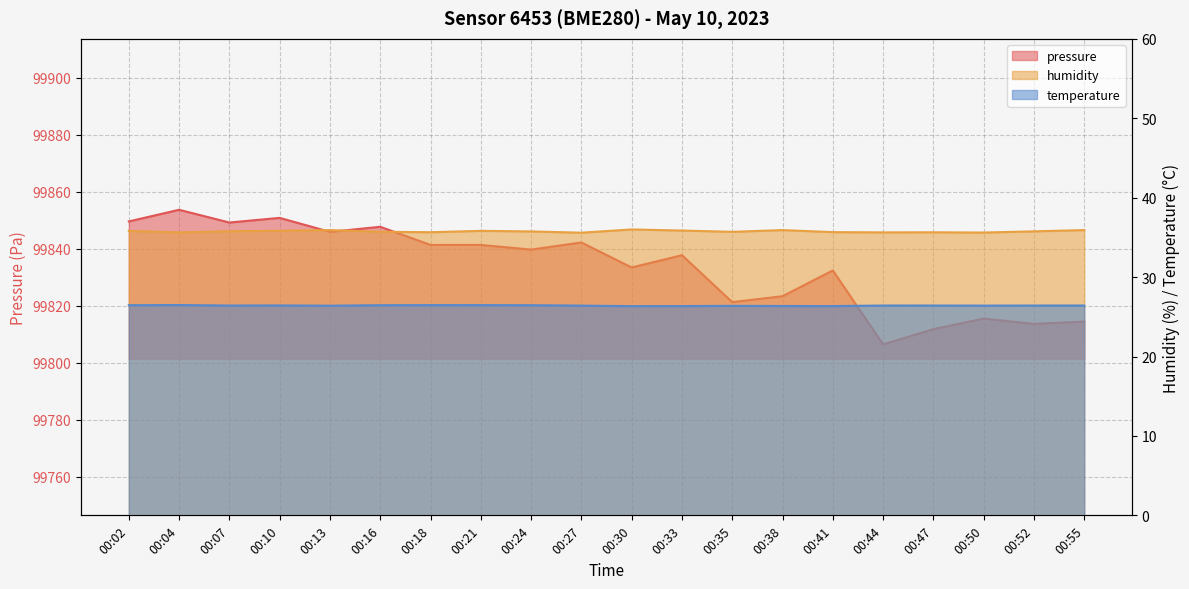

At which category does the chart reach its peak across all series?

00:04